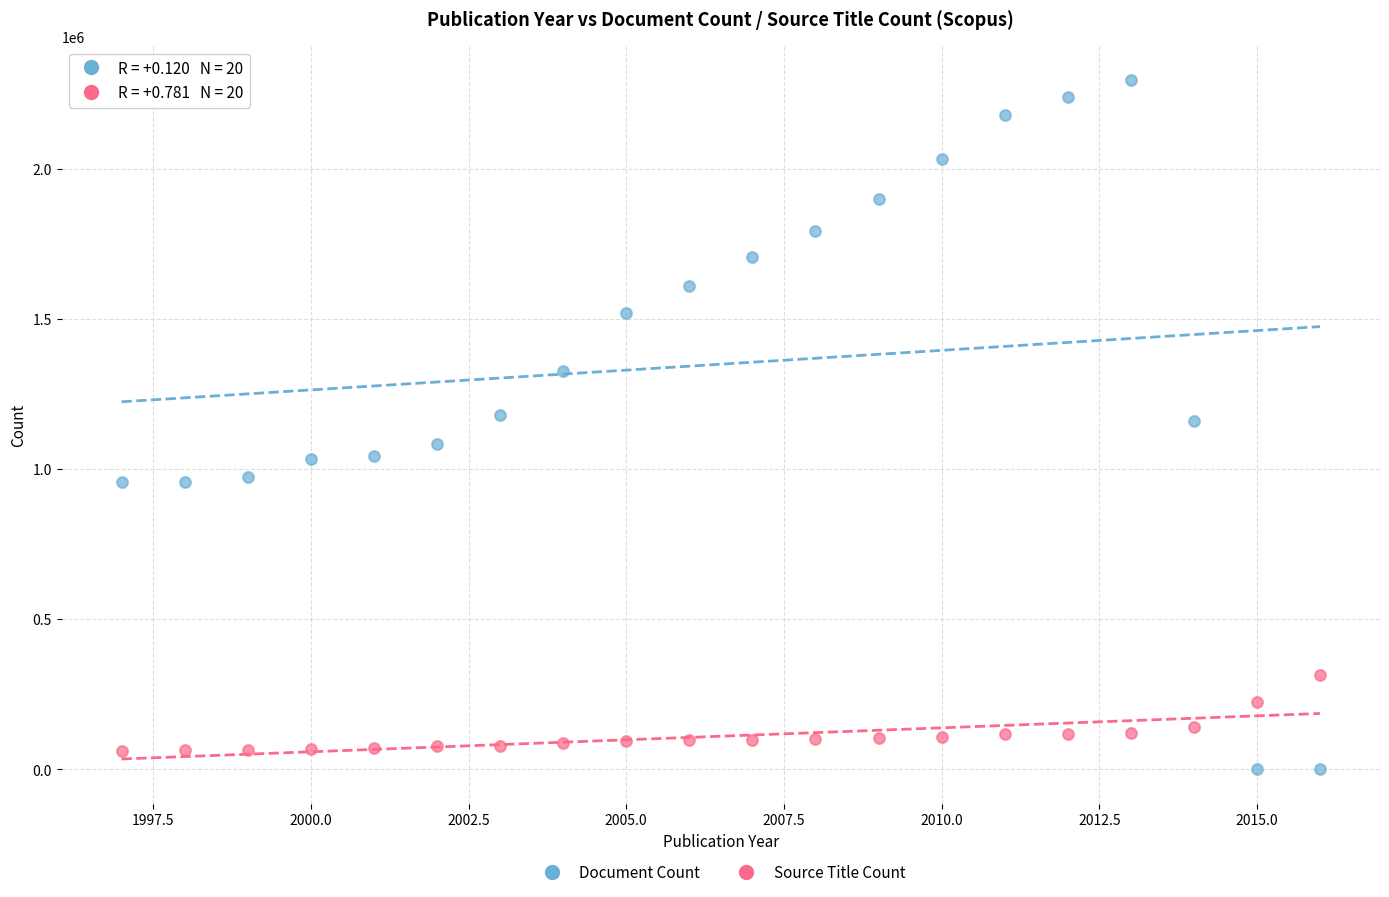

Across all data points, what is the range of X values (max minus min)?

19